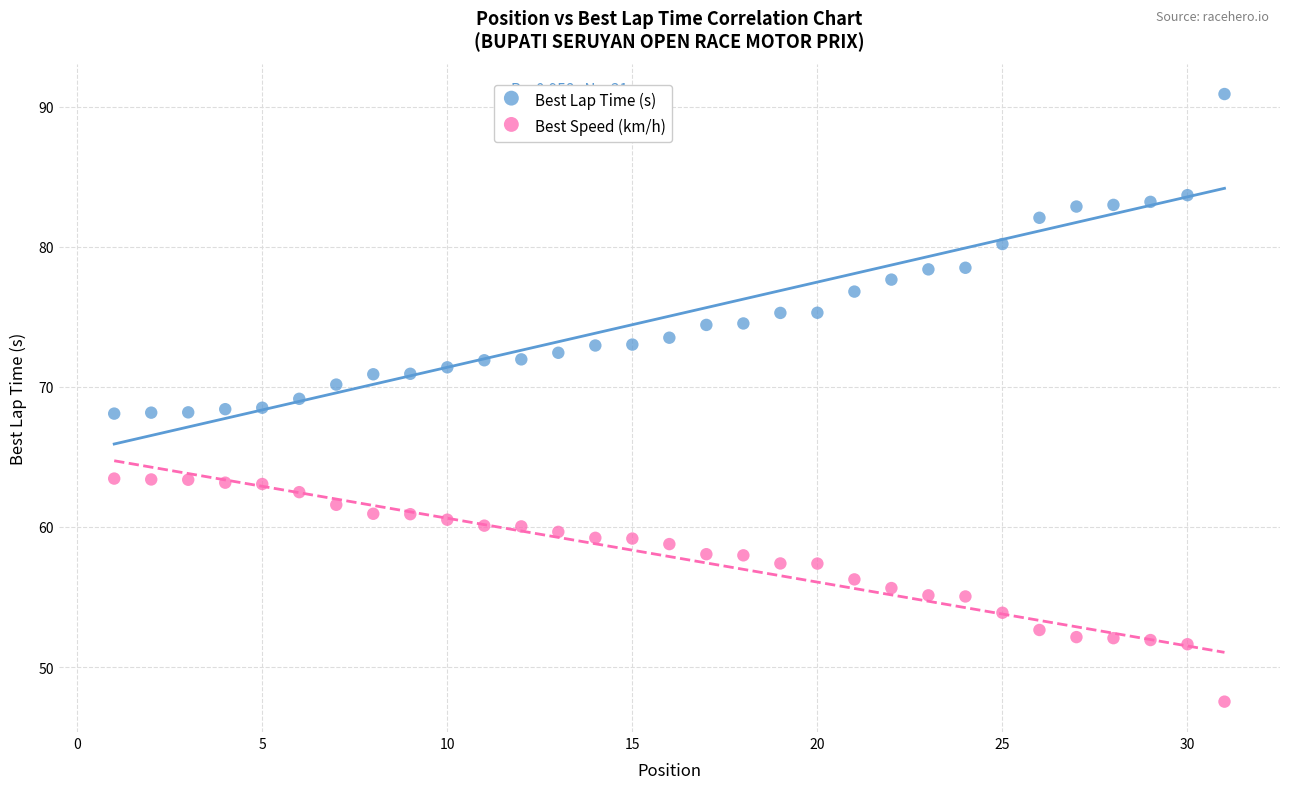

What are all the series names shown in the legend?

Best Lap Time (s), Best Speed (km/h)